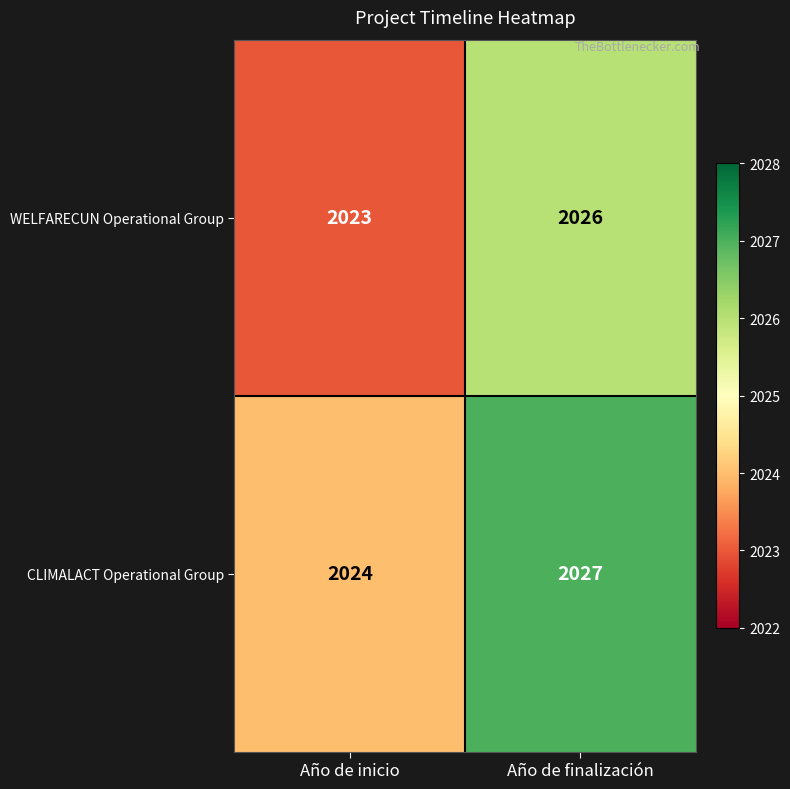

Which label corresponds to the largest value in the chart?

Año de finalización